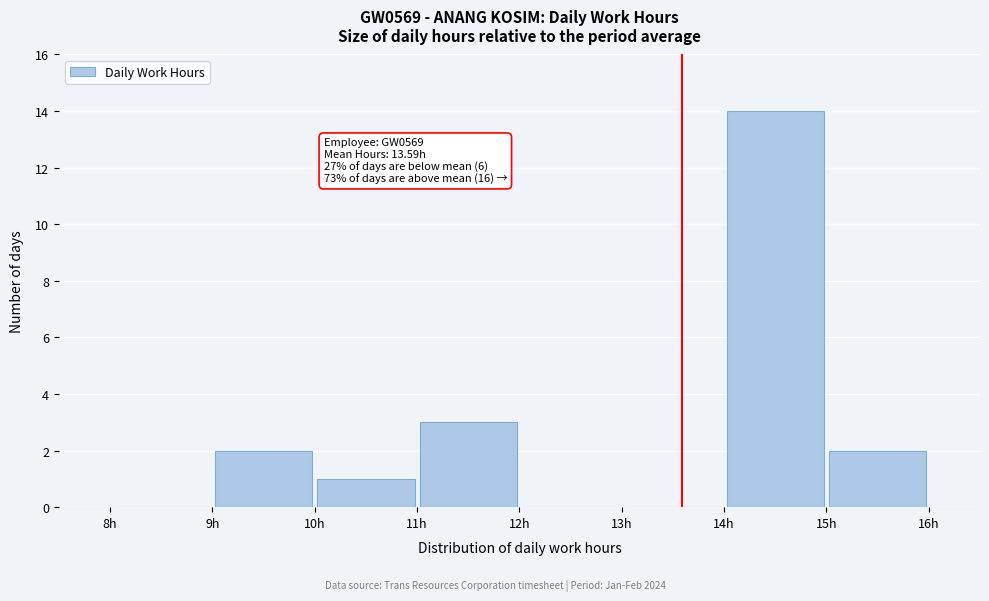

Which range on the x-axis has the tallest bar?

14 to 15